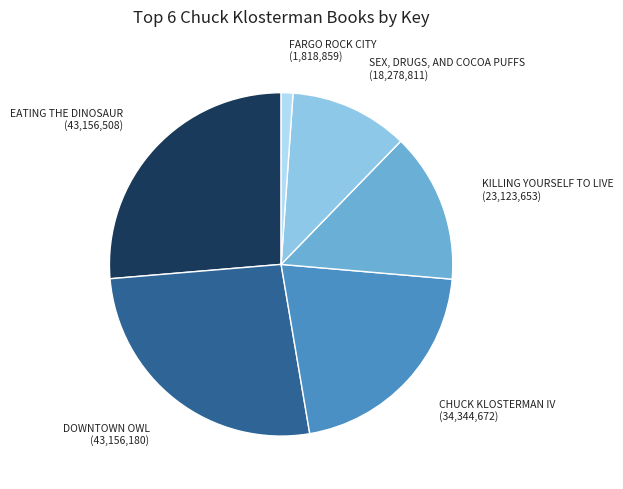

Is there any slice that represents more than half of the pie?

No